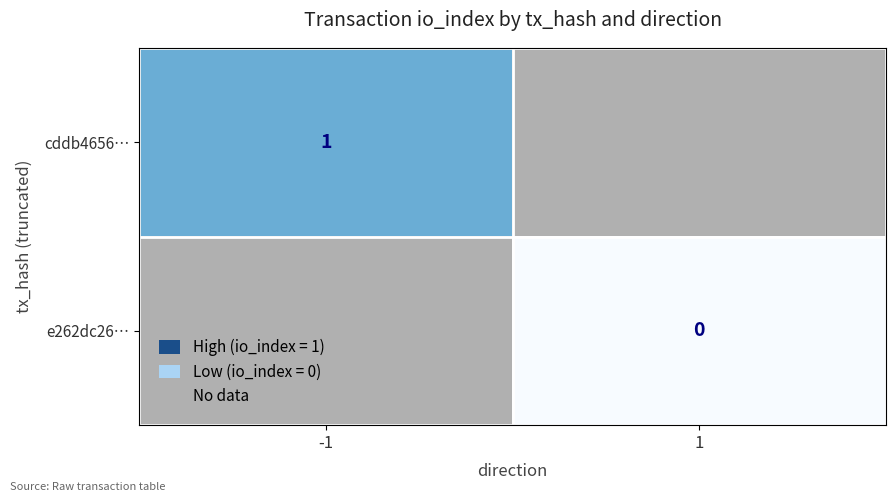

The cddb4656… series shows 1 at -1. True or false?

True